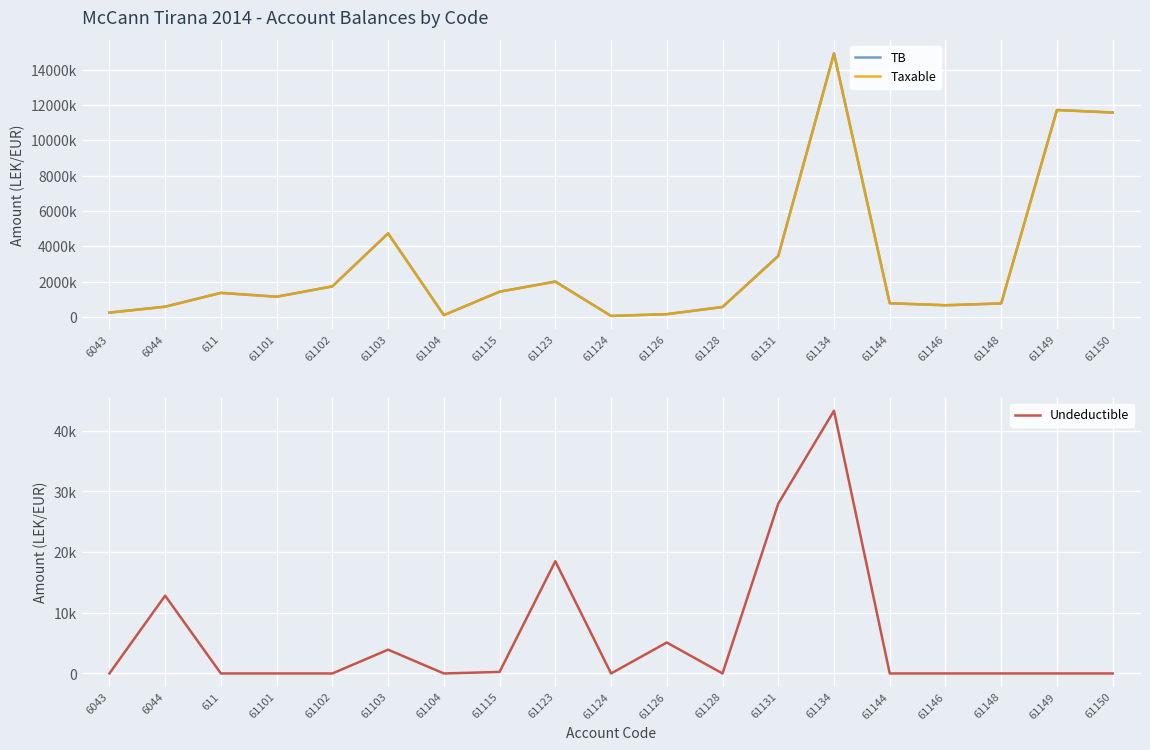

True or false: Undeductible has more than 0 interior local peaks.

True